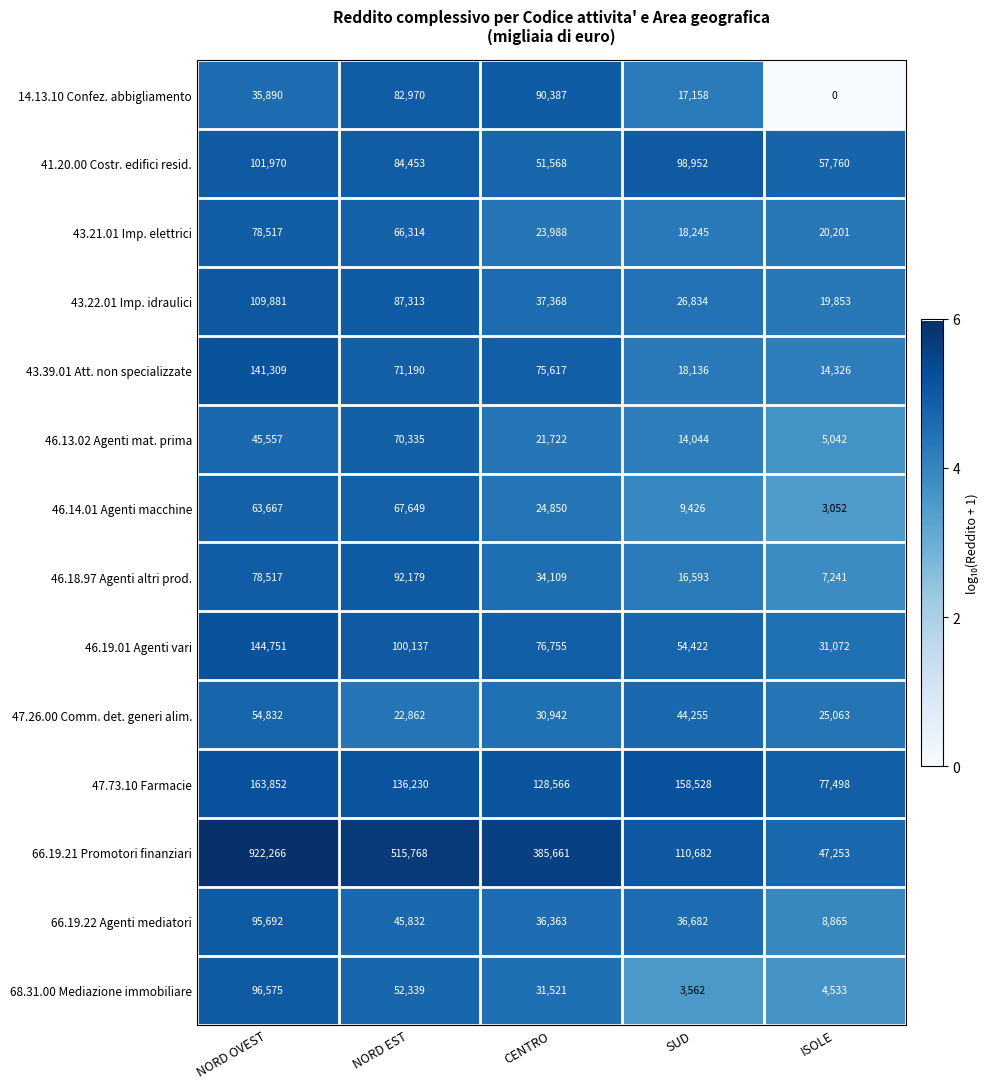

The 43.22.01 Imp. idraulici series shows 37368 at CENTRO. True or false?

True